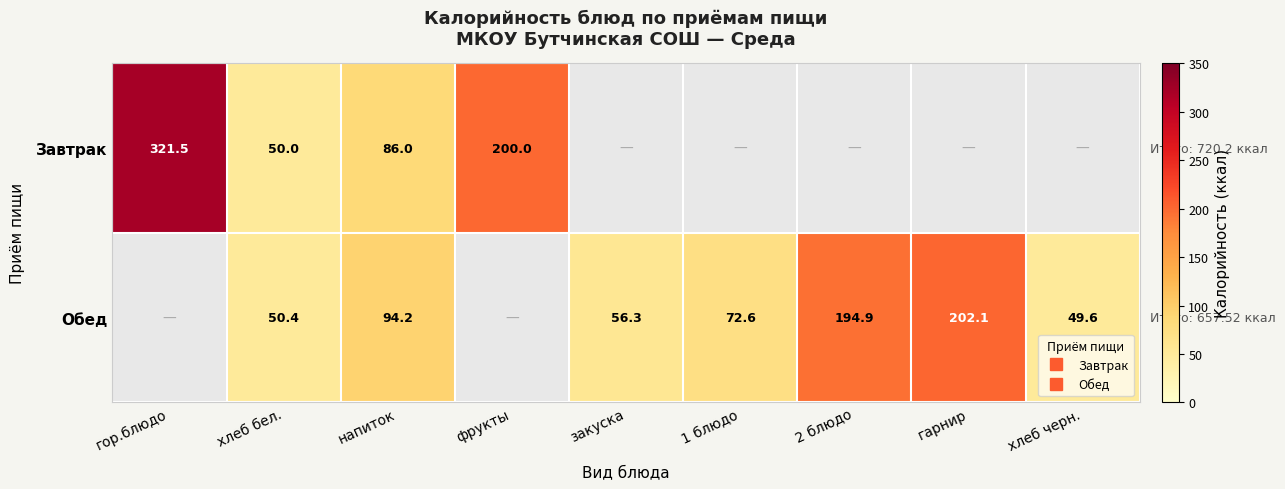

True or false: Обед has a value of 194.9 at 2 блюдо.

True